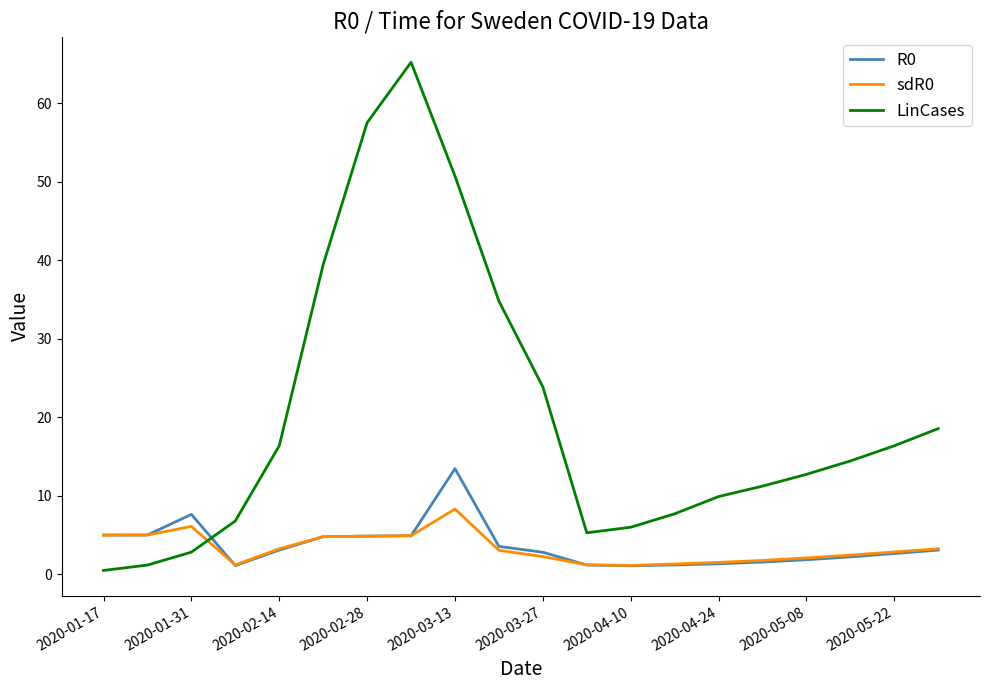

What is the greatest value displayed?

65.2